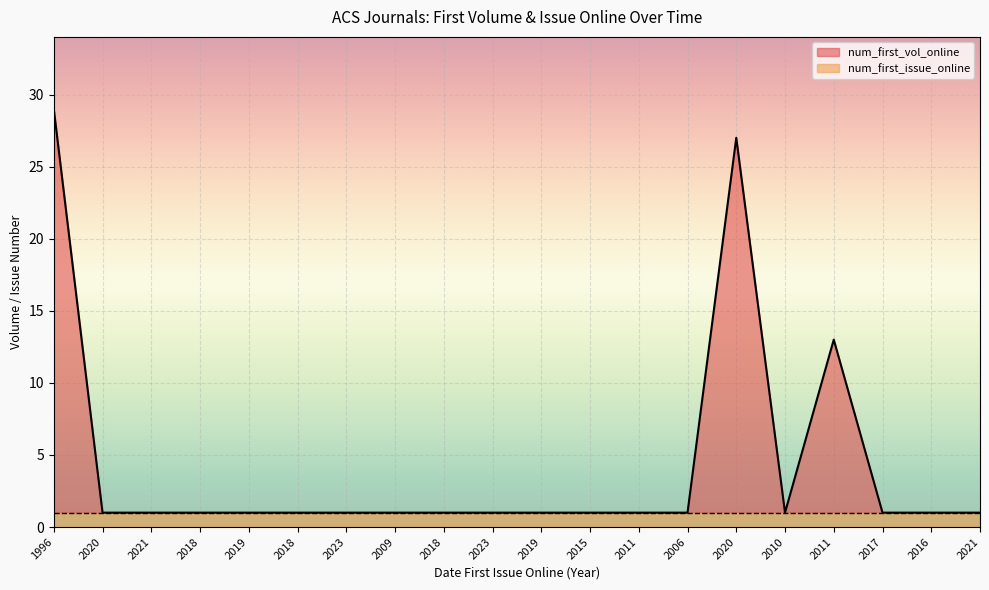

True or false: the data shows 27 at 2020.

True